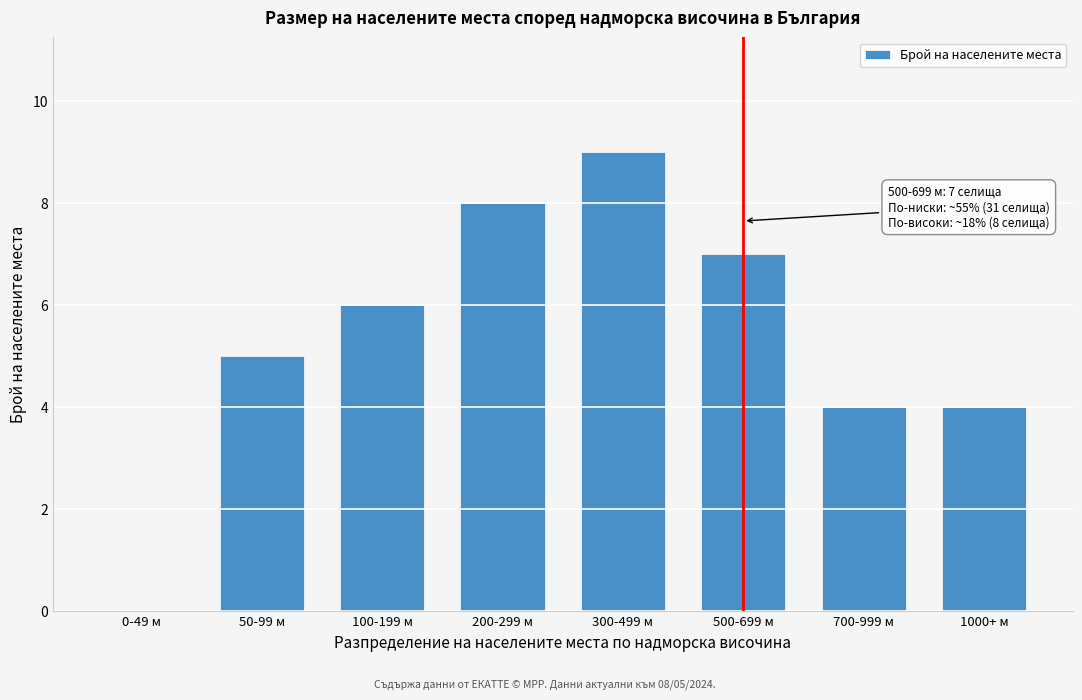

Reading right to left, transcribe all the data shown in this chart.

1000+ м=4	700-999 м=4	500-699 м=7	300-499 м=9	200-299 м=8	100-199 м=6	50-99 м=5	0-49 м=0